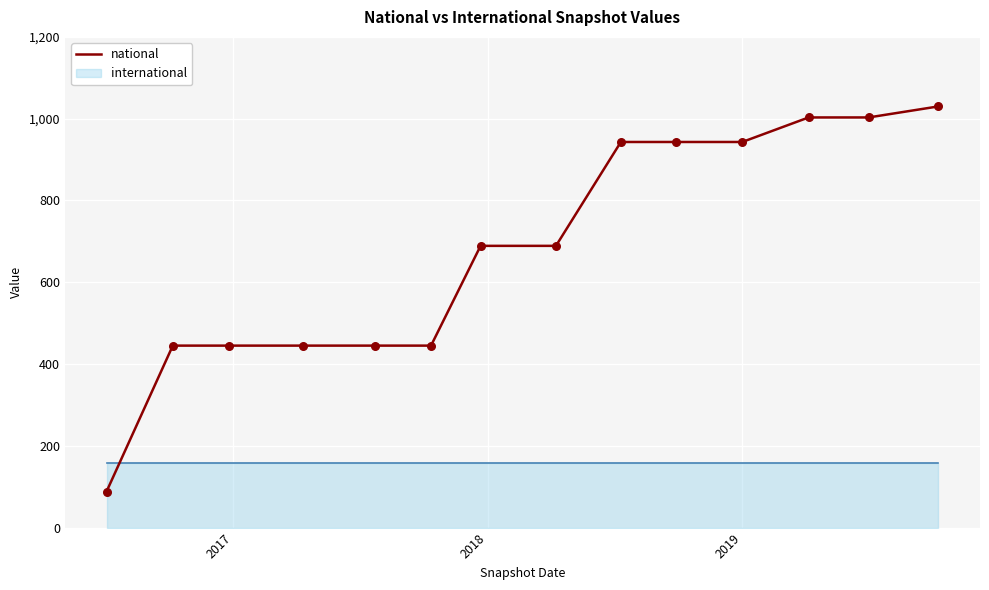

What is the highest value of the national series?

1030